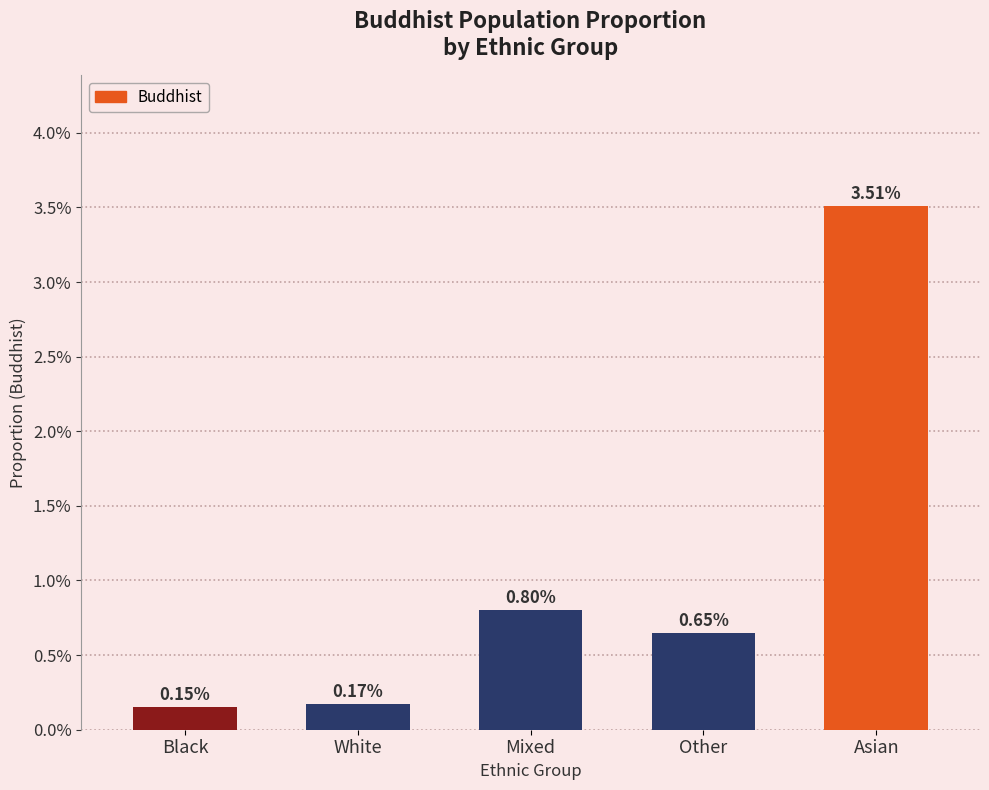

Between Mixed and Black, which is larger?

Mixed